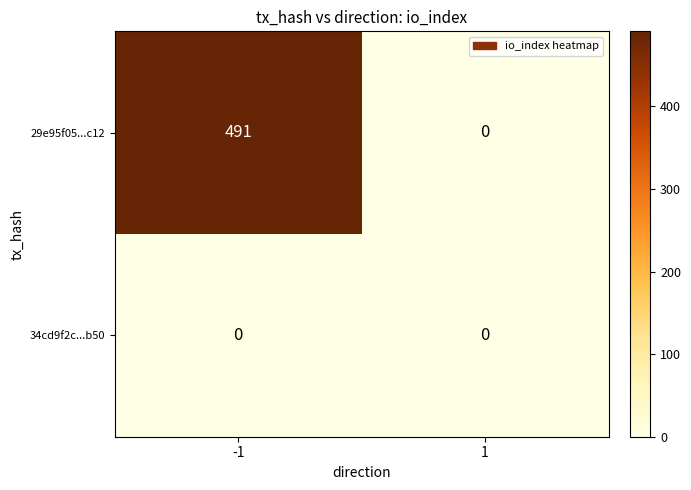

How many positive values does the 29e95f05...c12 series have?

1